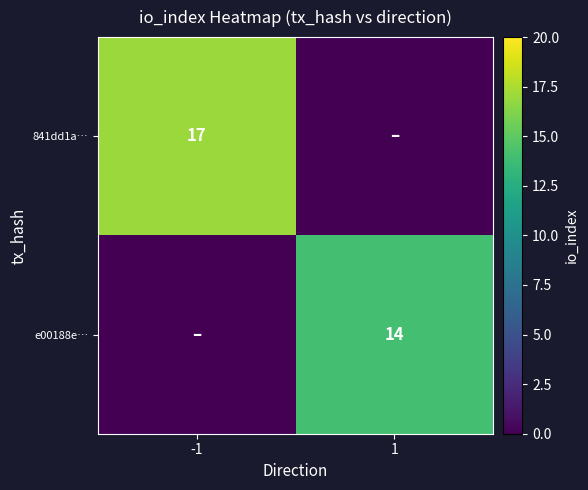

The e00188e… series shows 14 at 1. True or false?

True